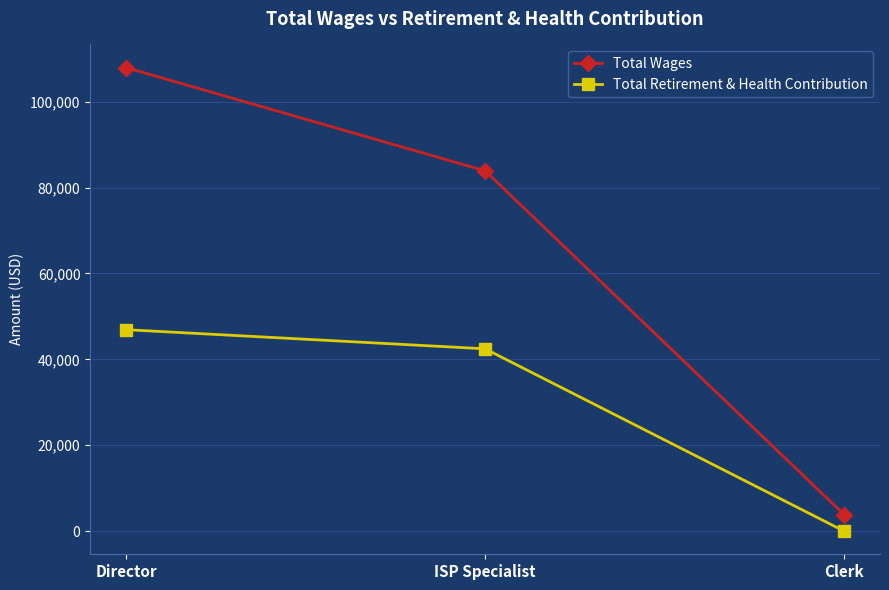

How many data points in Total Retirement & Health Contribution are less than 42455?

1